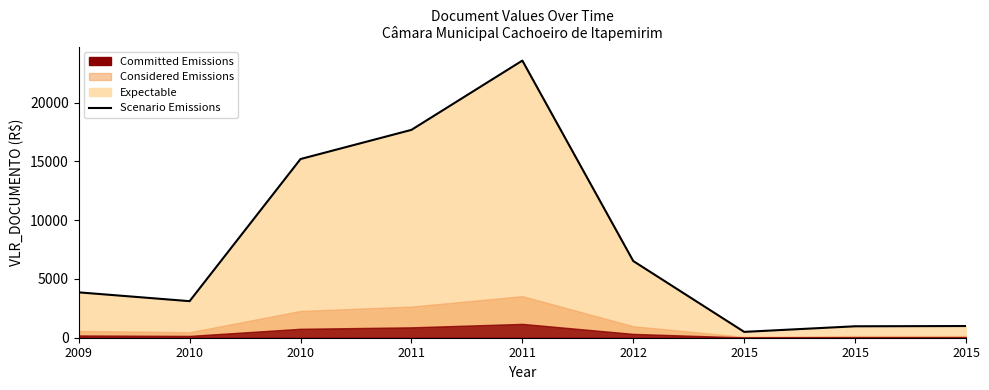

List the labels in order of value, largest first.

2011, 2011, 2010, 2012, 2009, 2010, 2015, 2015, 2015